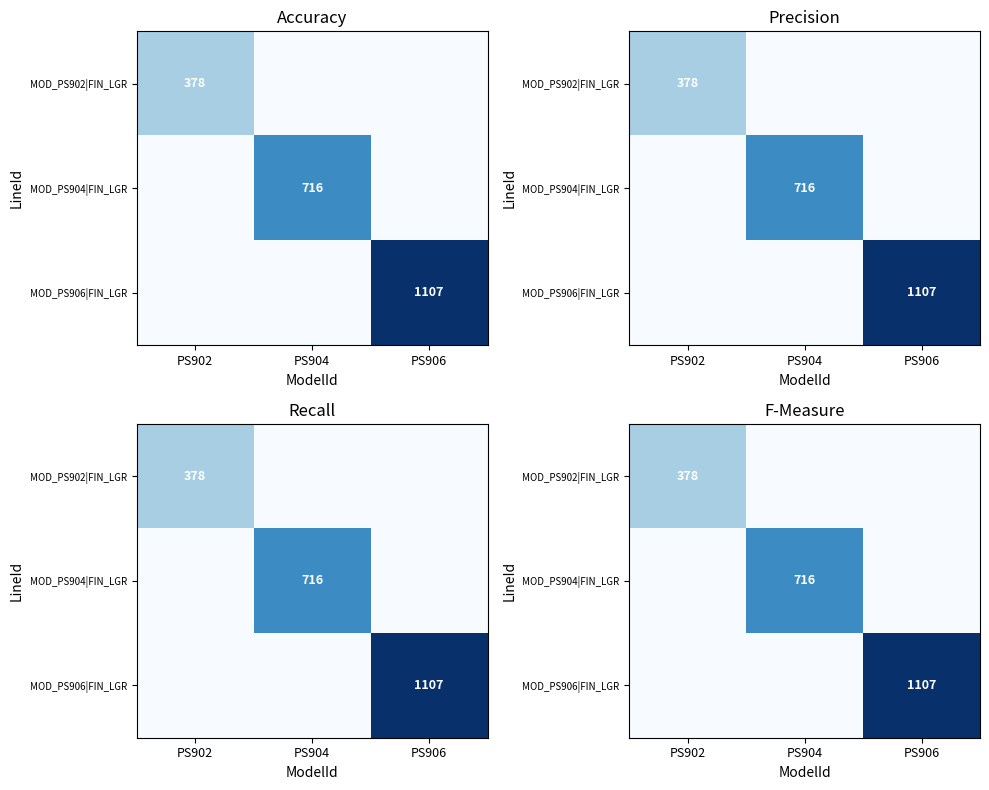

What is the greatest value displayed?

1107